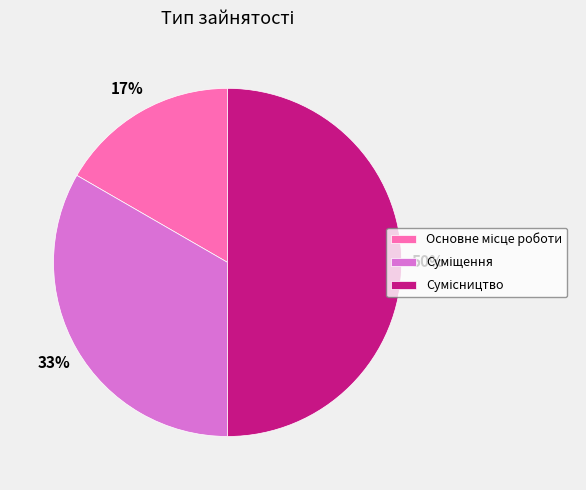

To the nearest percent, what is the average slice percentage?

33%